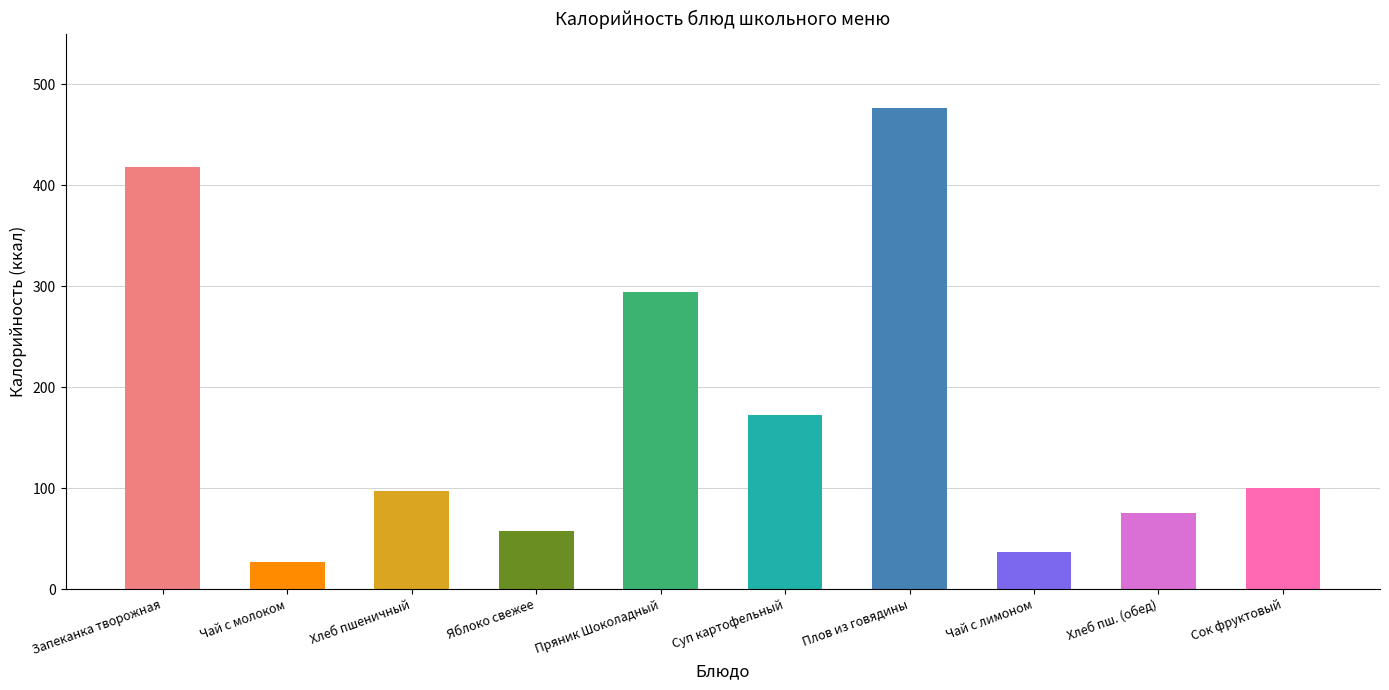

Are the bars horizontal?

No